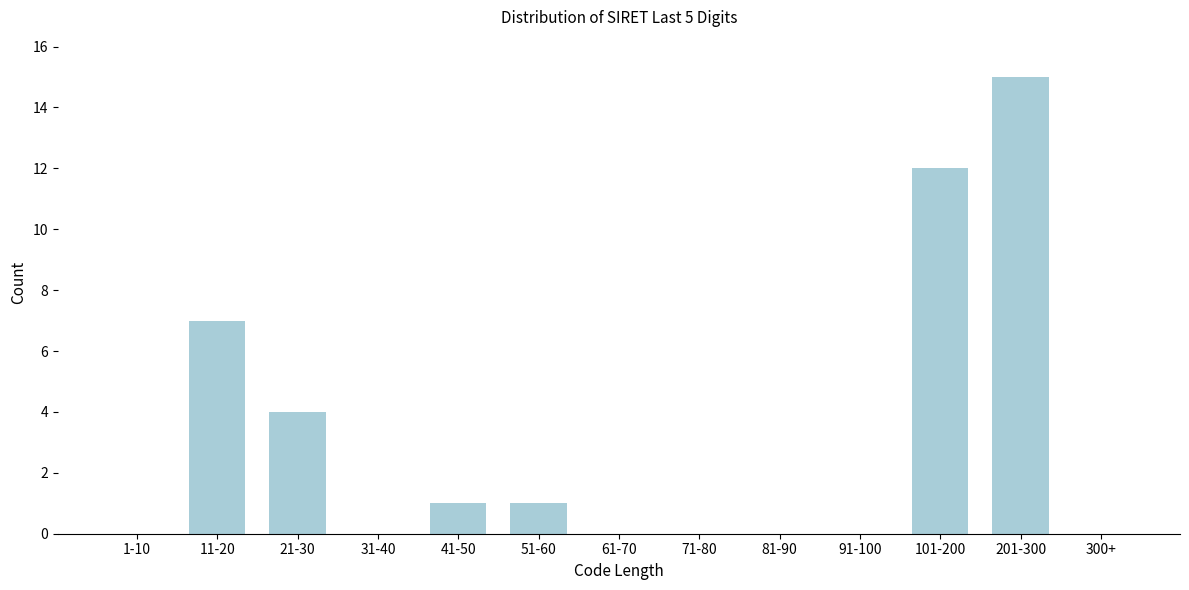

Reading left to right, what are all the values shown in this chart?

1-10=0	11-20=7	21-30=4	31-40=0	41-50=1	51-60=1	61-70=0	71-80=0	81-90=0	91-100=0	101-200=12	201-300=15	300+=0